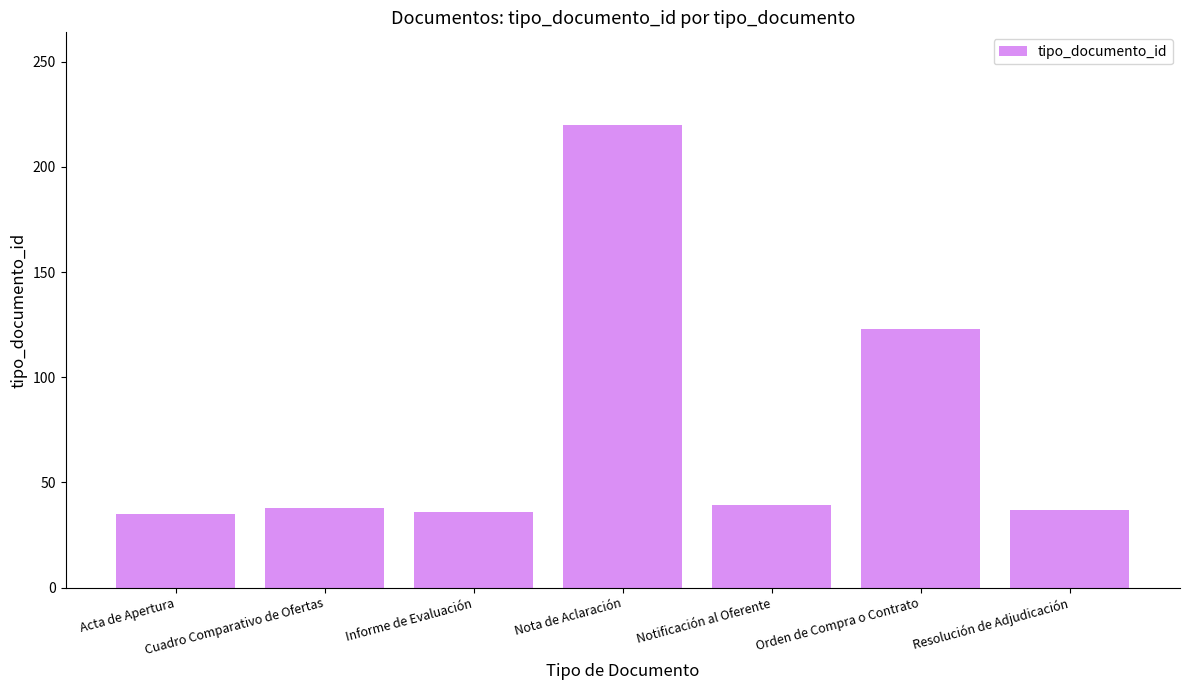

True or false: the data shows 35 at Acta de Apertura.

True